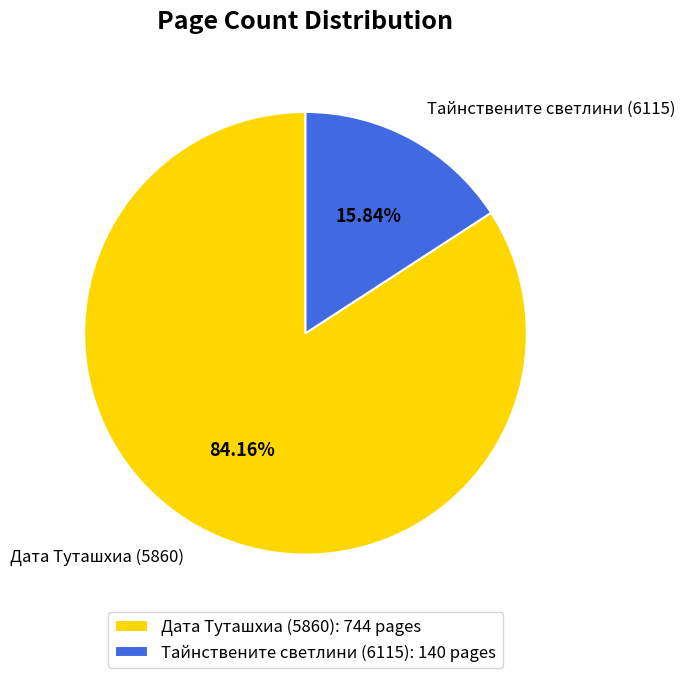

What portion of the pie excludes Дата Туташхиа (5860)?

15.8%